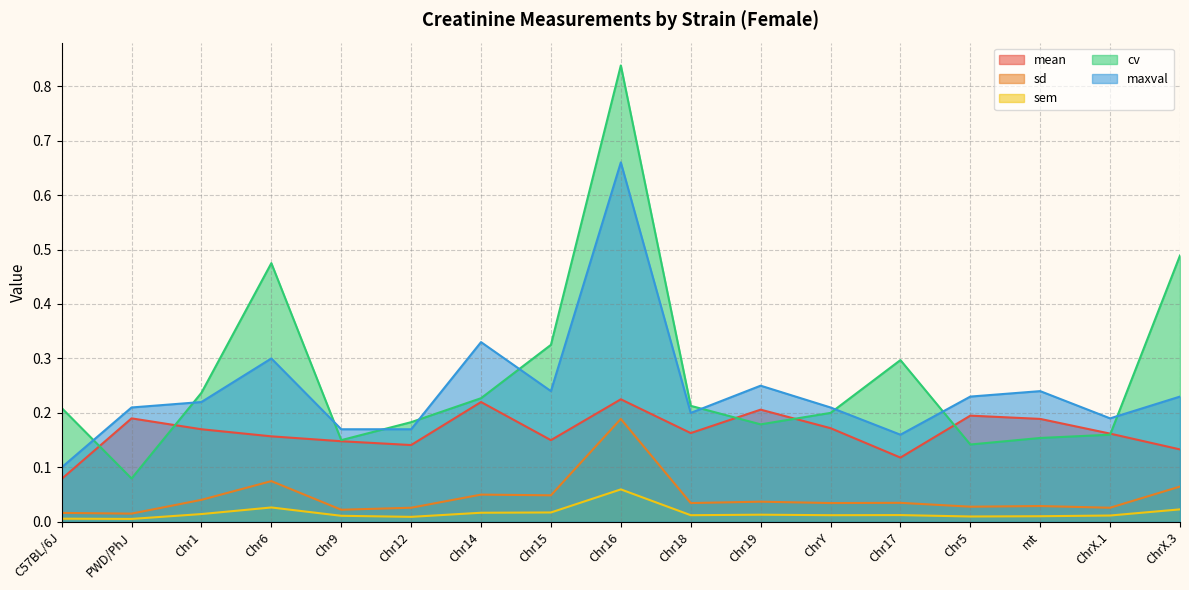

Which series has the largest range (max minus min)?

cv